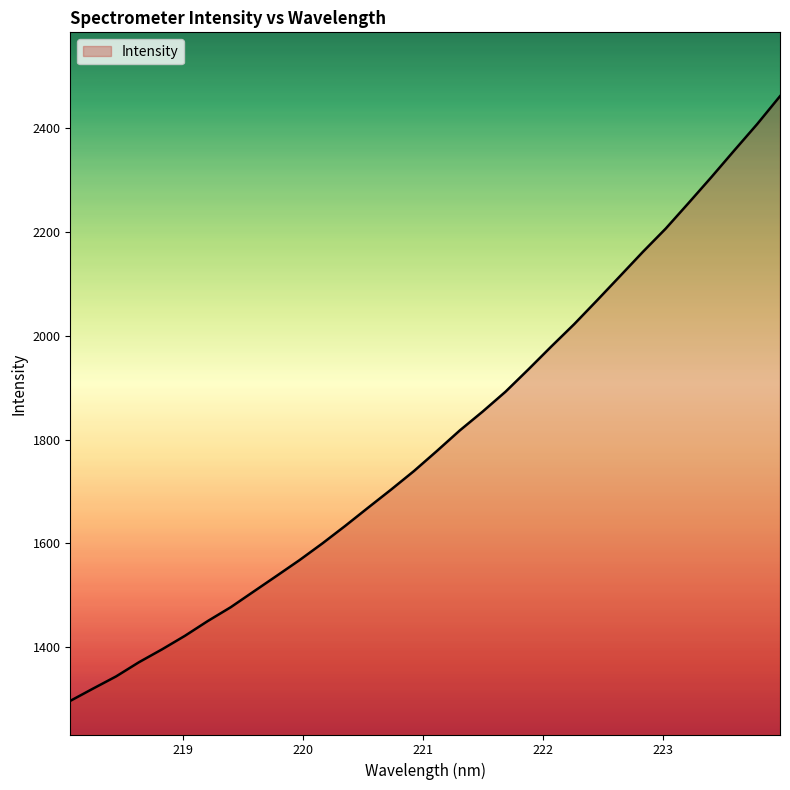

Reading left to right, extract all data points from this chart.

1296.5	1320.3	1343.6	1371.0	1395.7	1421.8	1450.4	1476.9	1507.1	1537.3	1567.6	1599.9	1633.8	1668.9	1703.6	1739.4	1778.0	1817.6	1854.0	1892.3	1935.4	1979.5	2022.5	2068.4	2114.9	2161.7	2206.7	2256.0	2306.0	2357.4	2408.1	2462.0